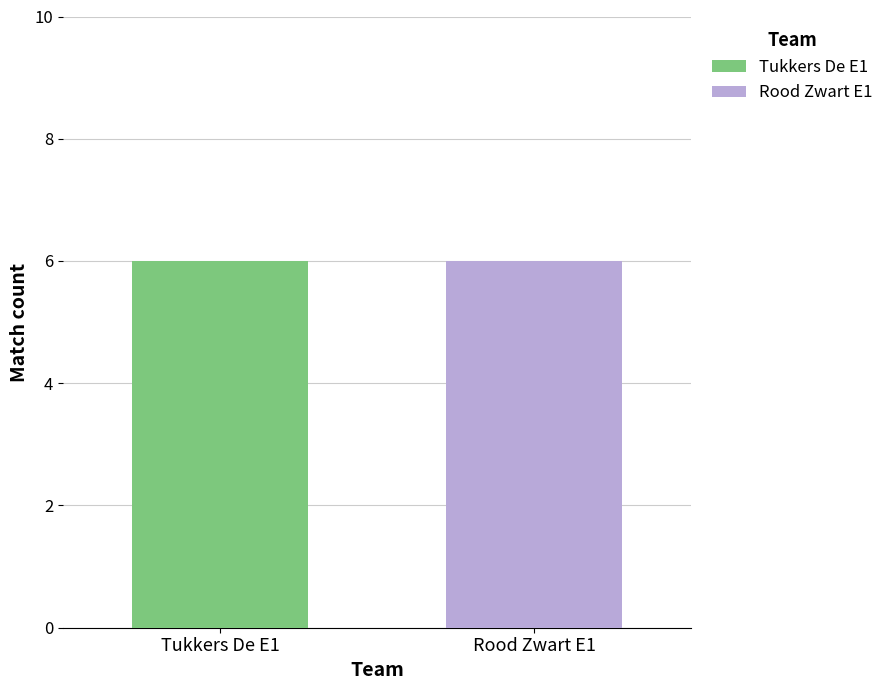

At which label is Tukkers De E1 closest to 6?

Tukkers De E1